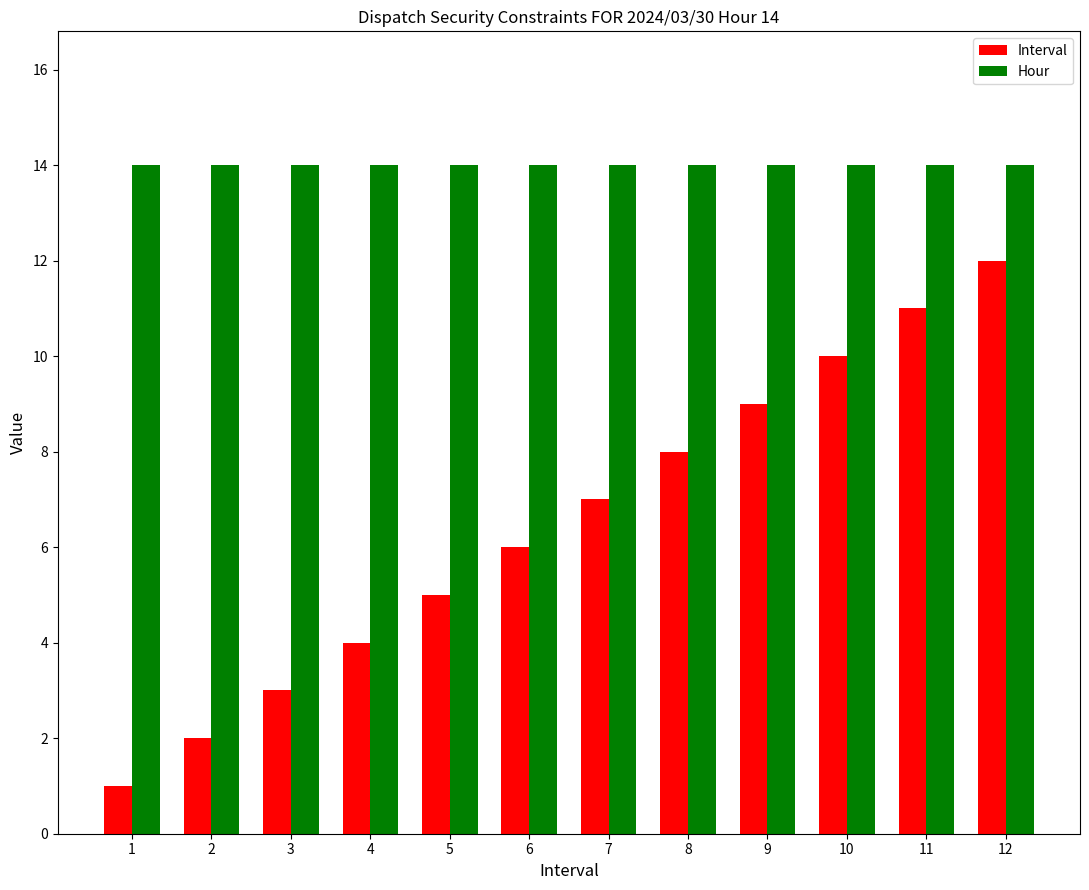

Which series changed the most between 2 and 5?

Interval